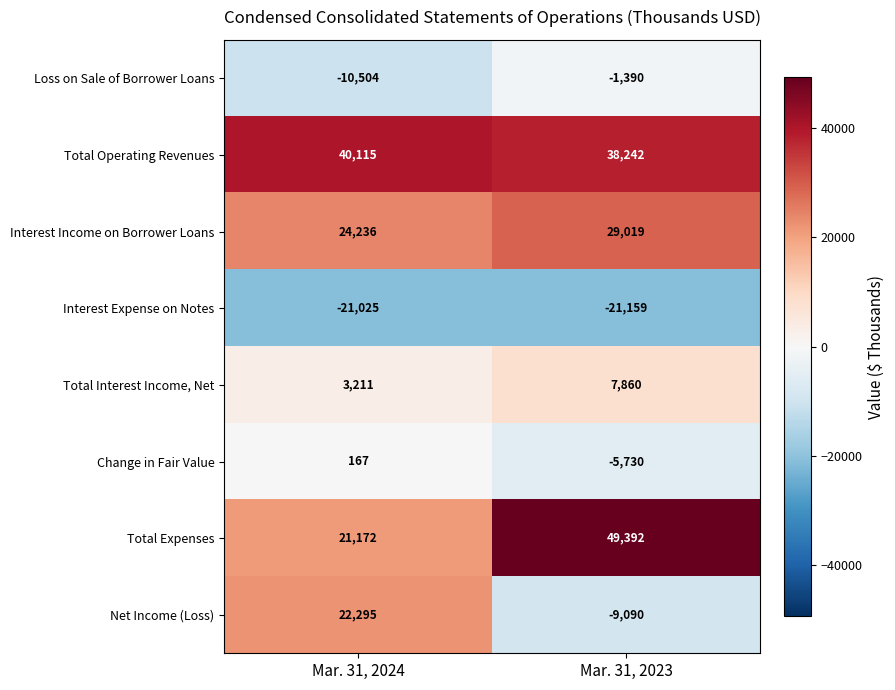

What is the maximum value shown in the chart?

49392